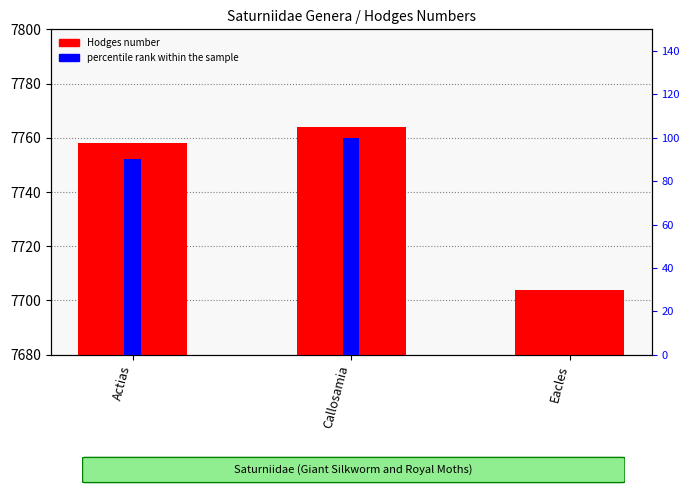

Read the Hodges number value at Actias.

7758